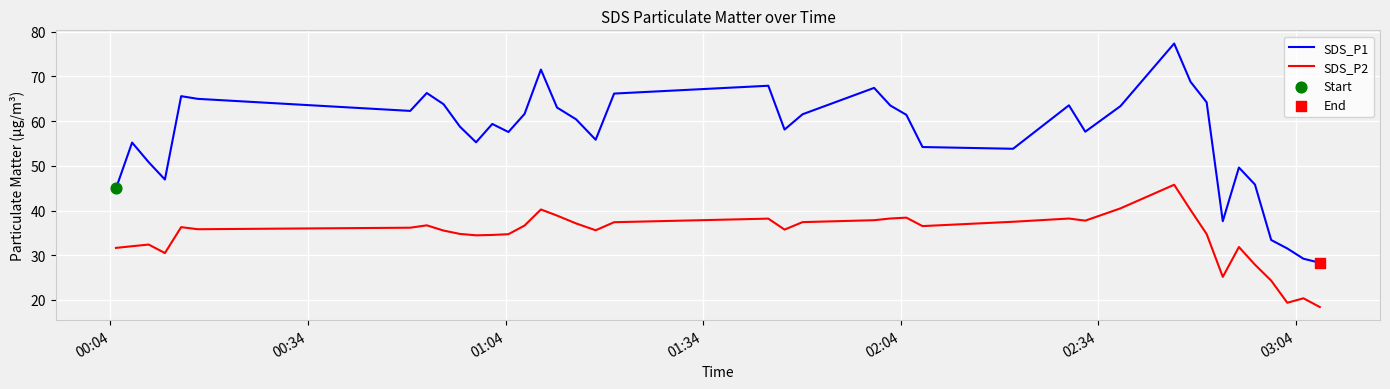

True or false: SDS_P1 and SDS_P2 cross at least once.

False